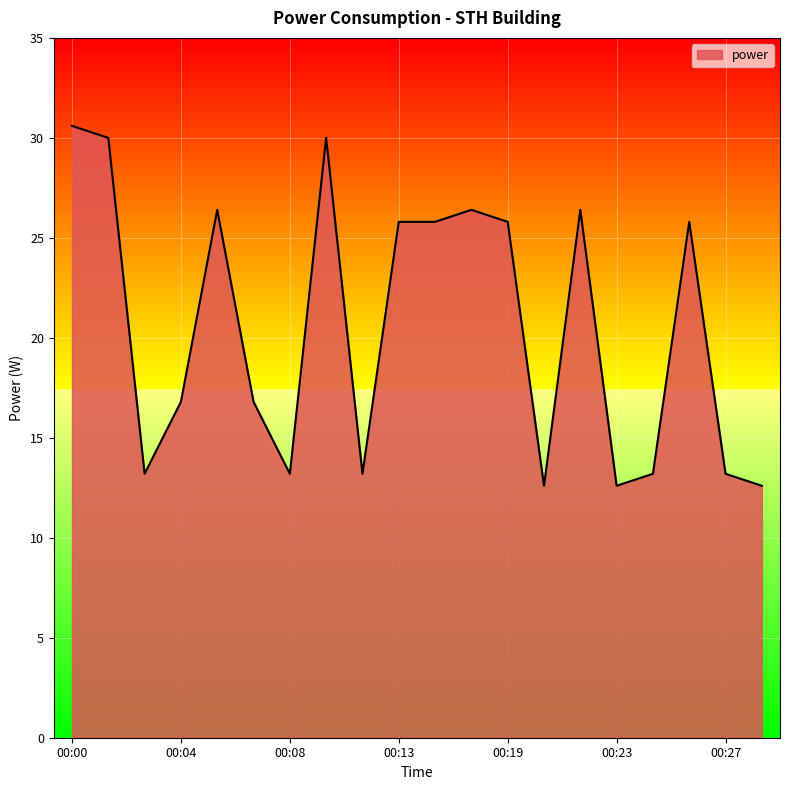

What is the minimum value shown in the chart?

12.6